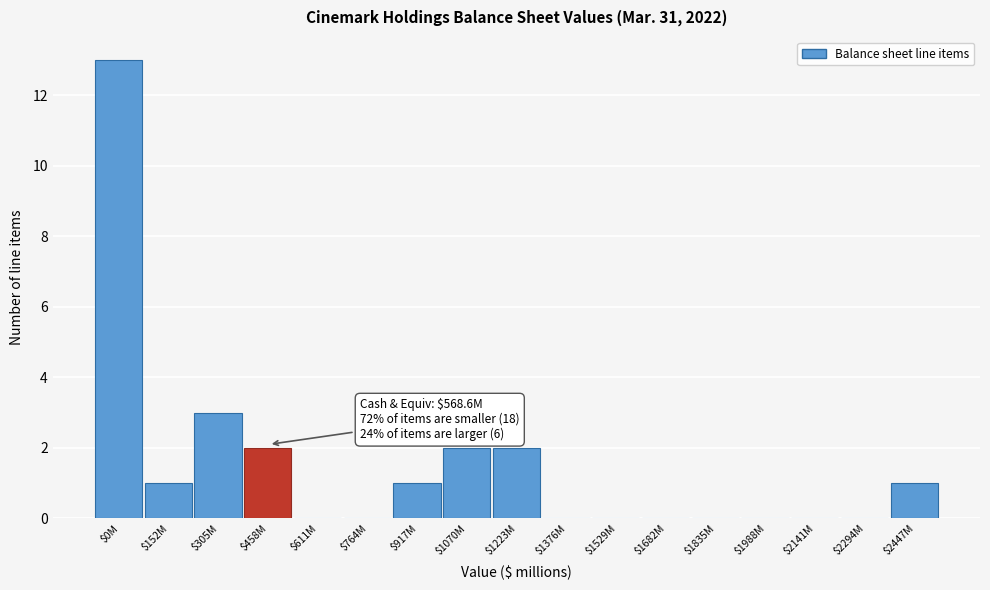

The chart shows a value of 2 at $458M. True or false?

True